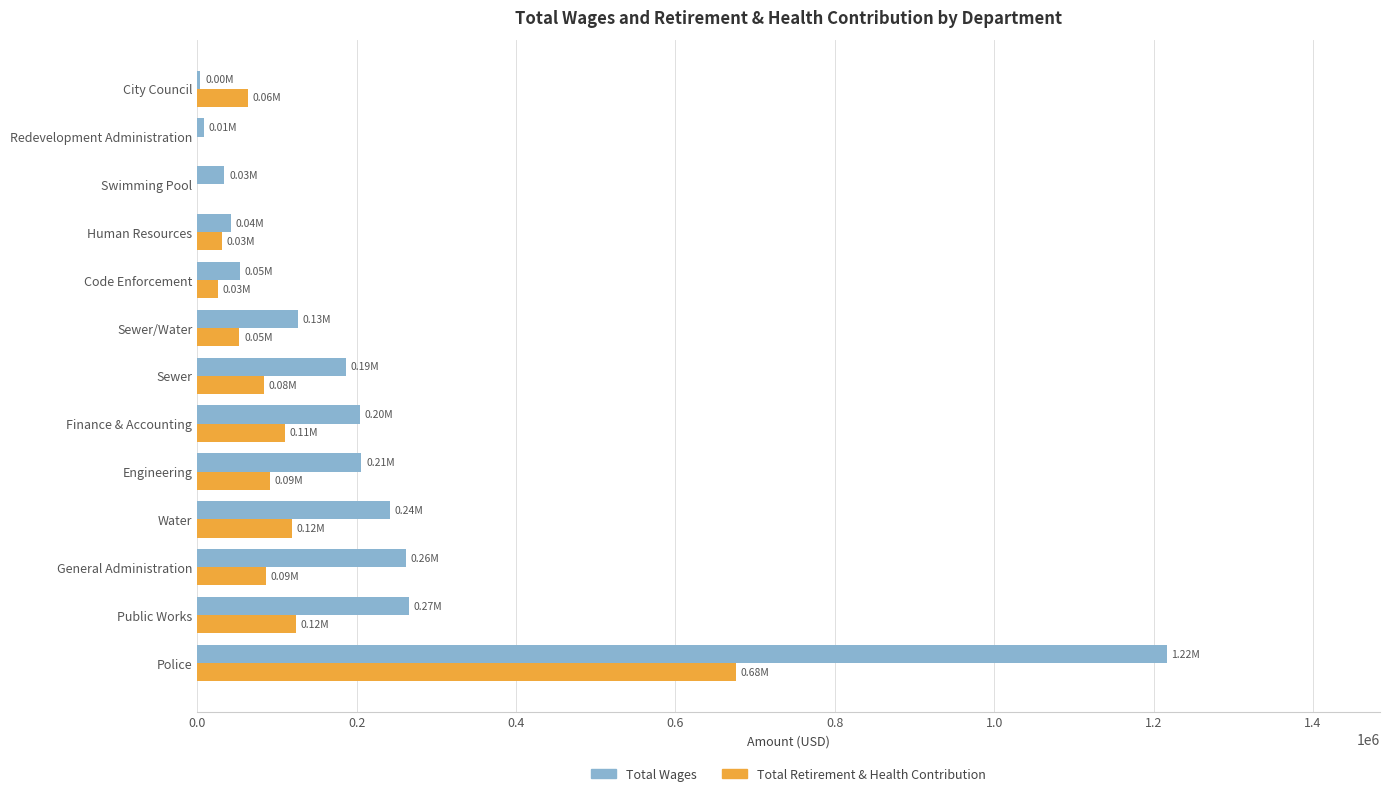

Between Police and Redevelopment Administration, which series saw the biggest shift?

Total Wages